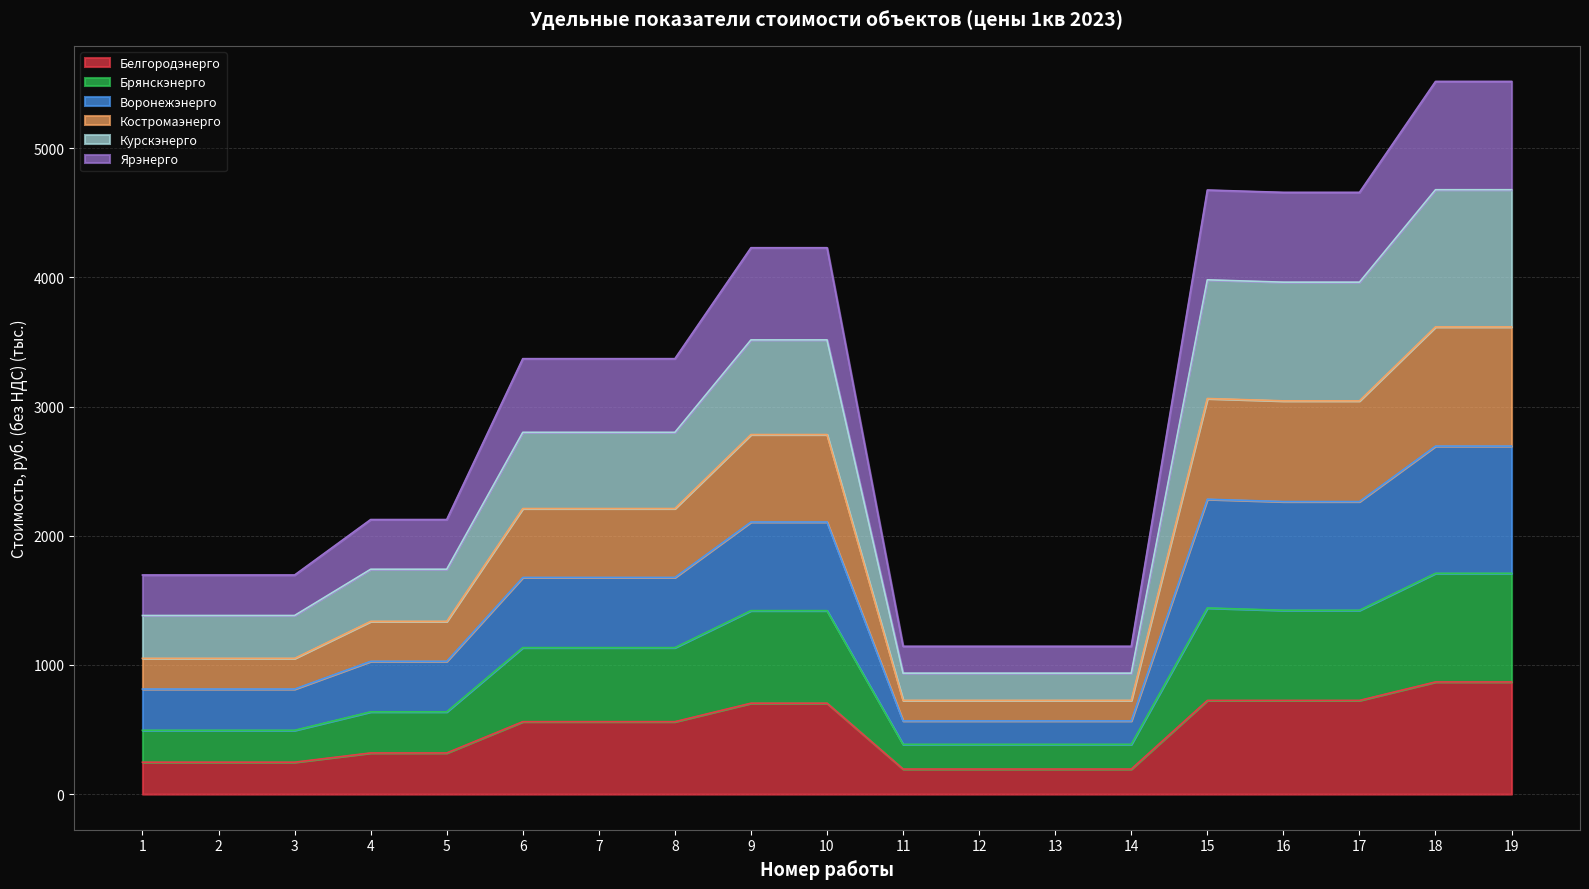

At which category is the sum across all series the highest?

18